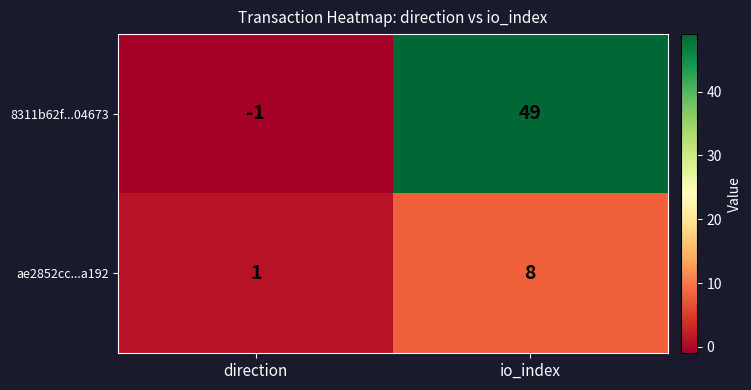

At which label does ae2852cc...a192 reach its peak?

io_index